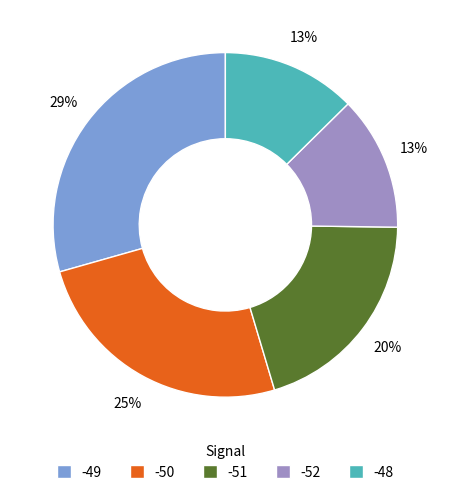

To the nearest percent, what is the average slice percentage?

20%